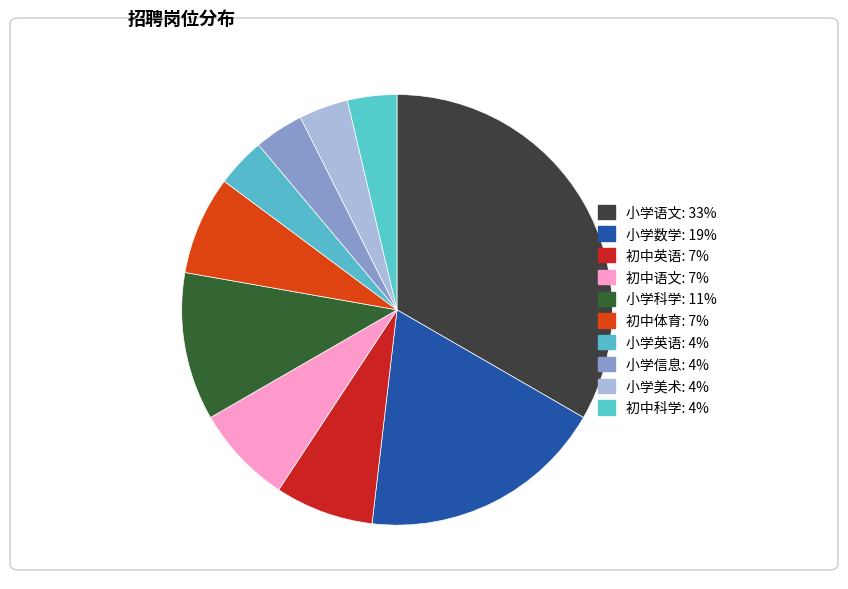

To the nearest percent, what is the difference between the largest and smallest slice percentages?

30%